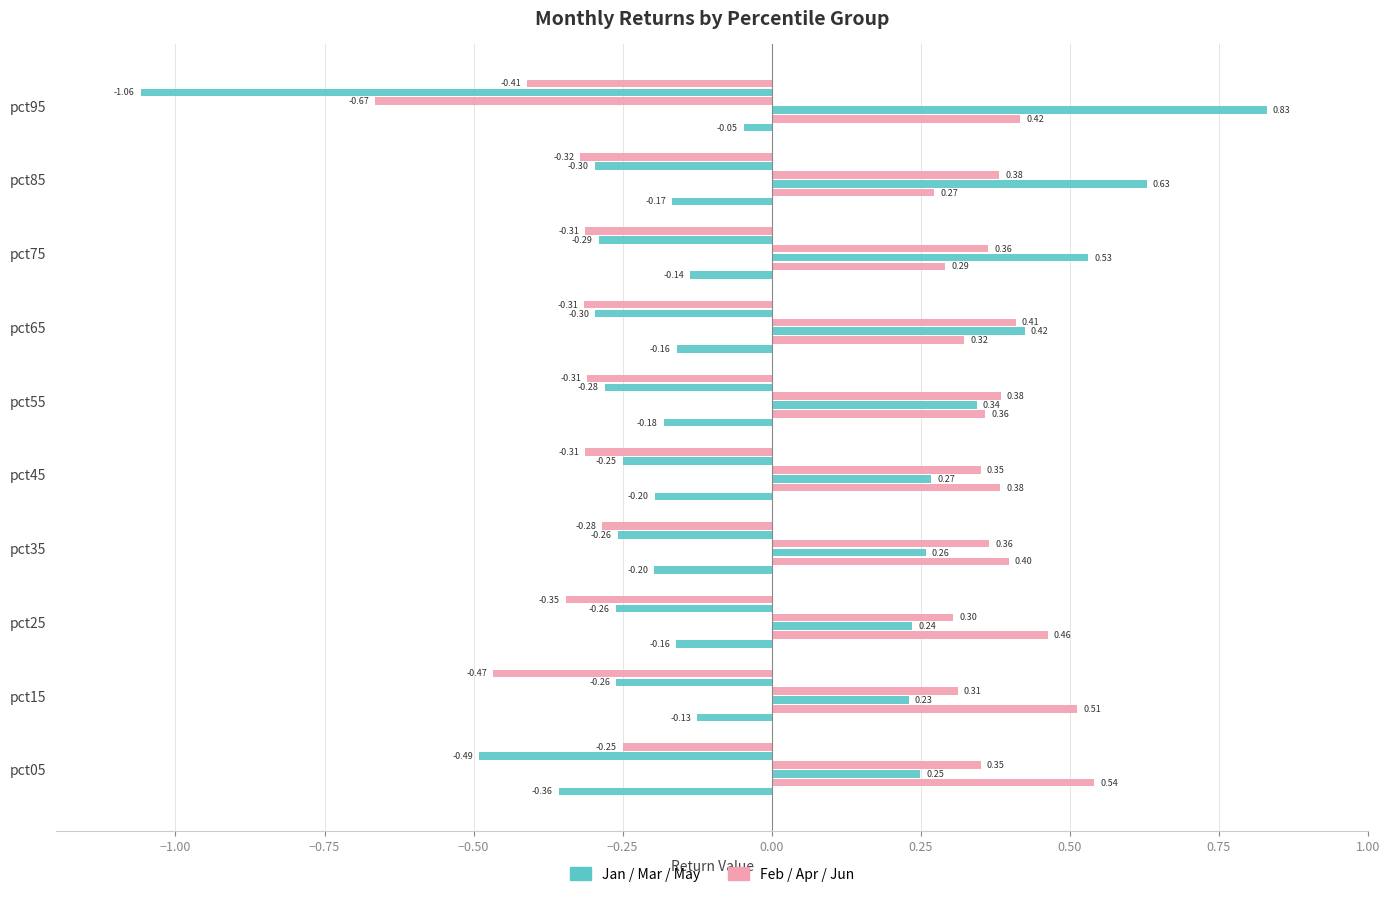

Count the number of data series in this chart.

6